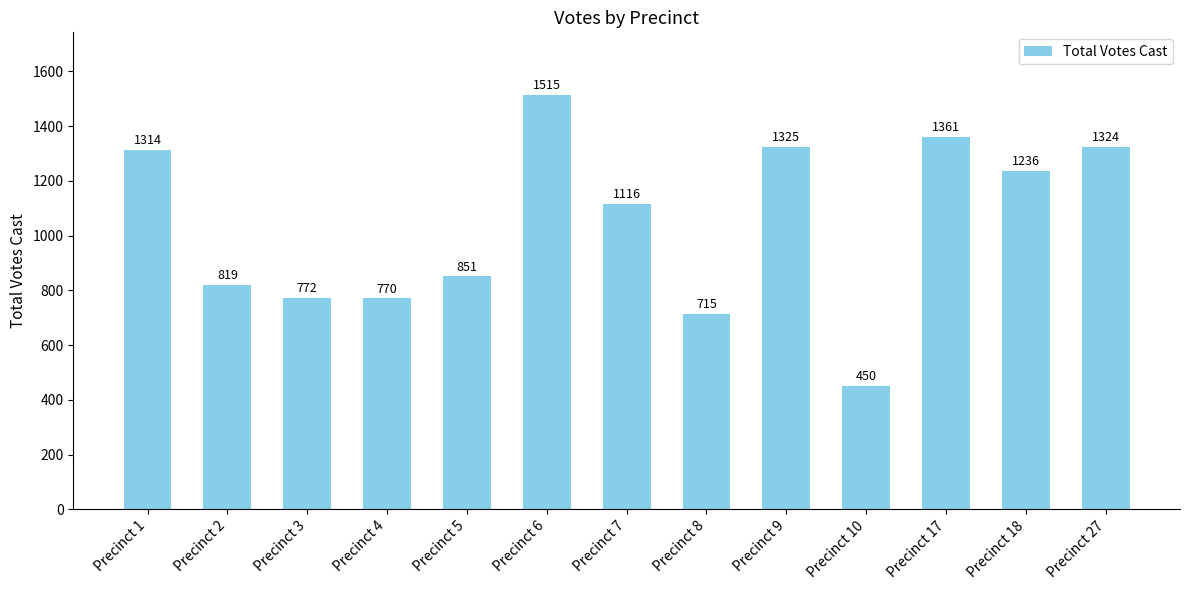

How many data points does each series have?

13